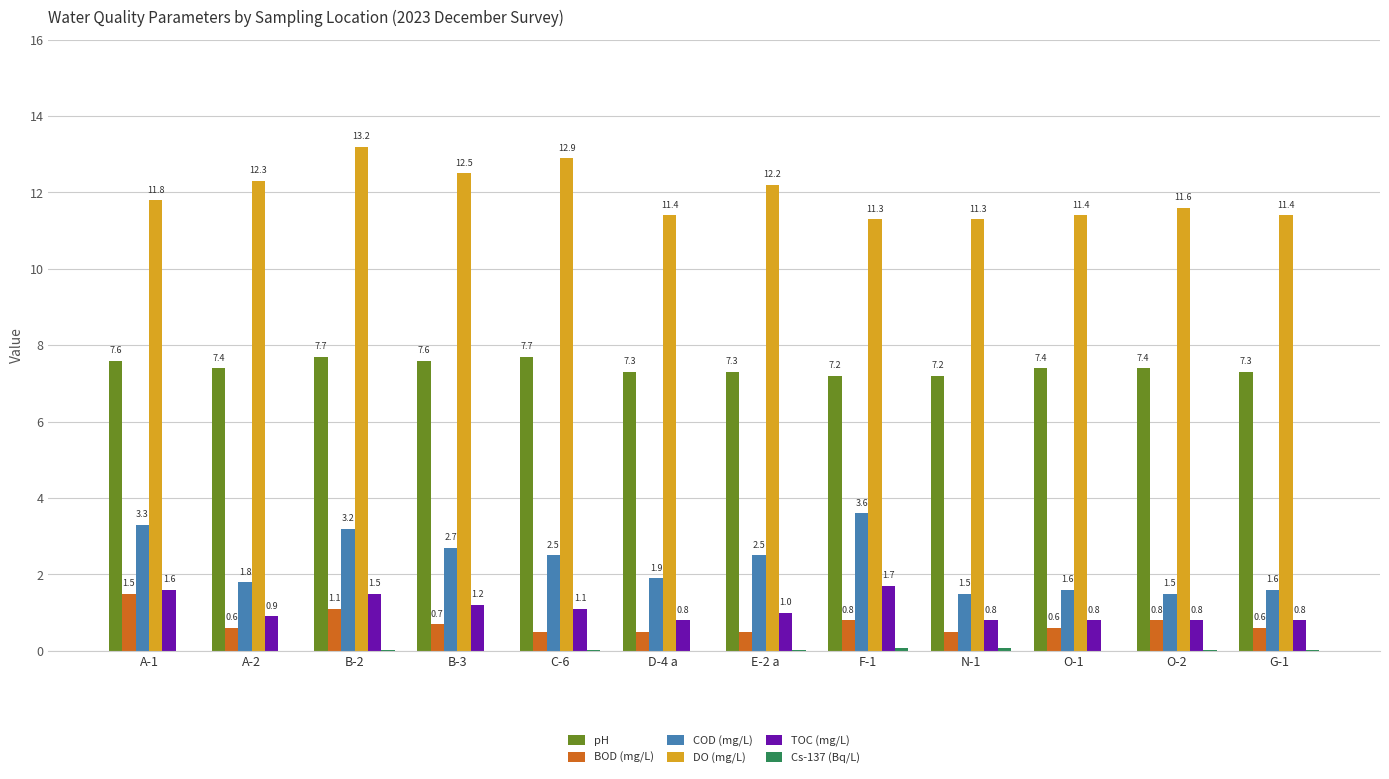

At which category is the sum across all series the highest?

B-2